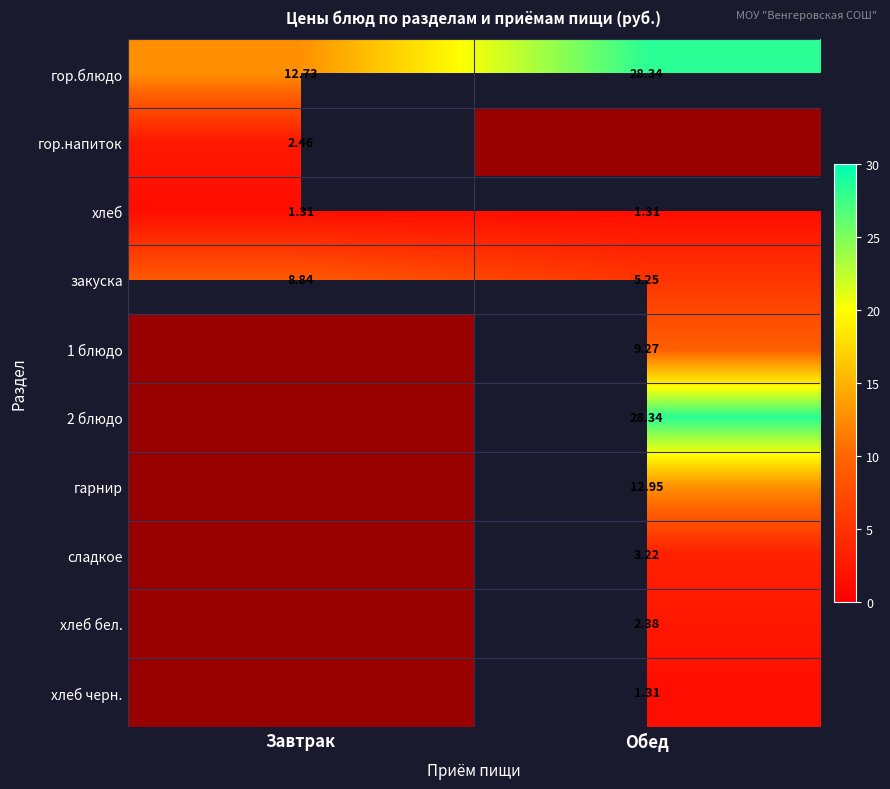

Is the value of гарнир at Обед greater than the value of 2 блюдо at Обед?

No